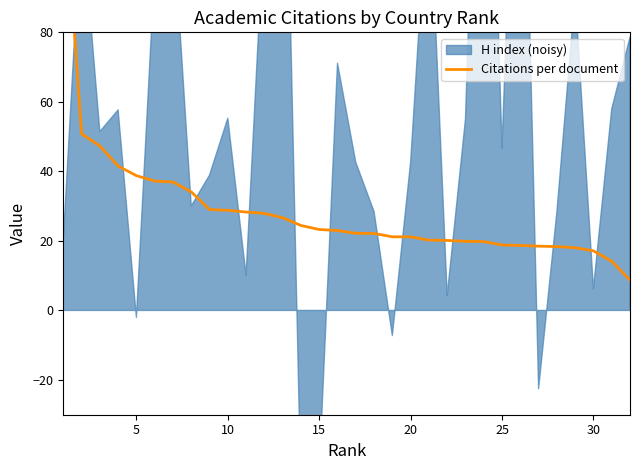

True or false: the data has more than 0 interior local peaks.

False